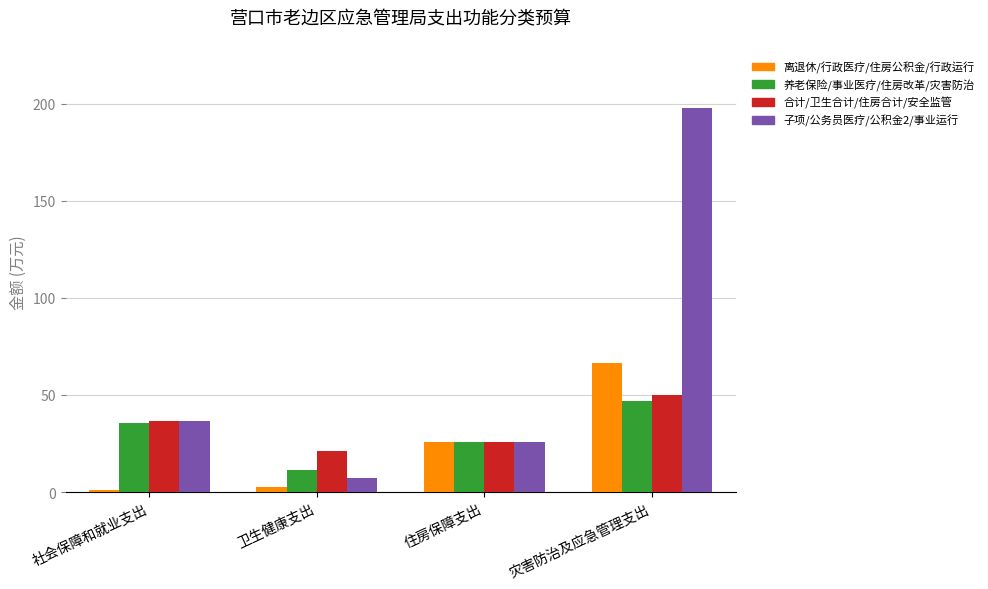

How many distinct data groups are displayed?

4